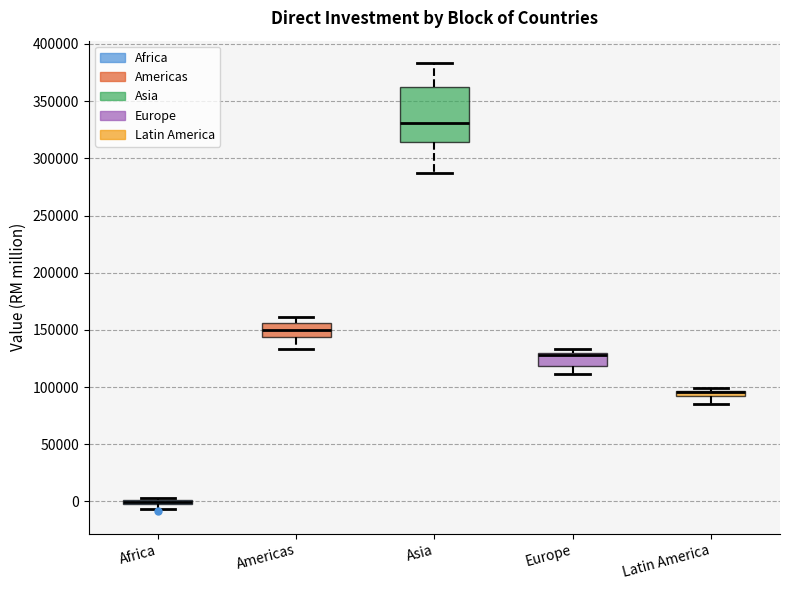

Where is the lower edge of the box for Americas on the y-axis? The values are not printed on the chart, so give them approximately, as read against the axis.

145000